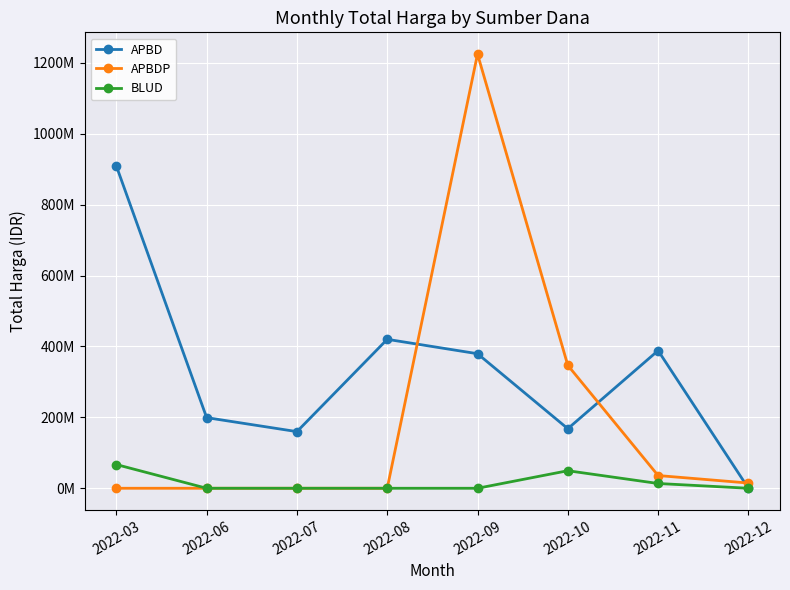

What is the difference between the second highest and second lowest values in the BLUD series?

49478000